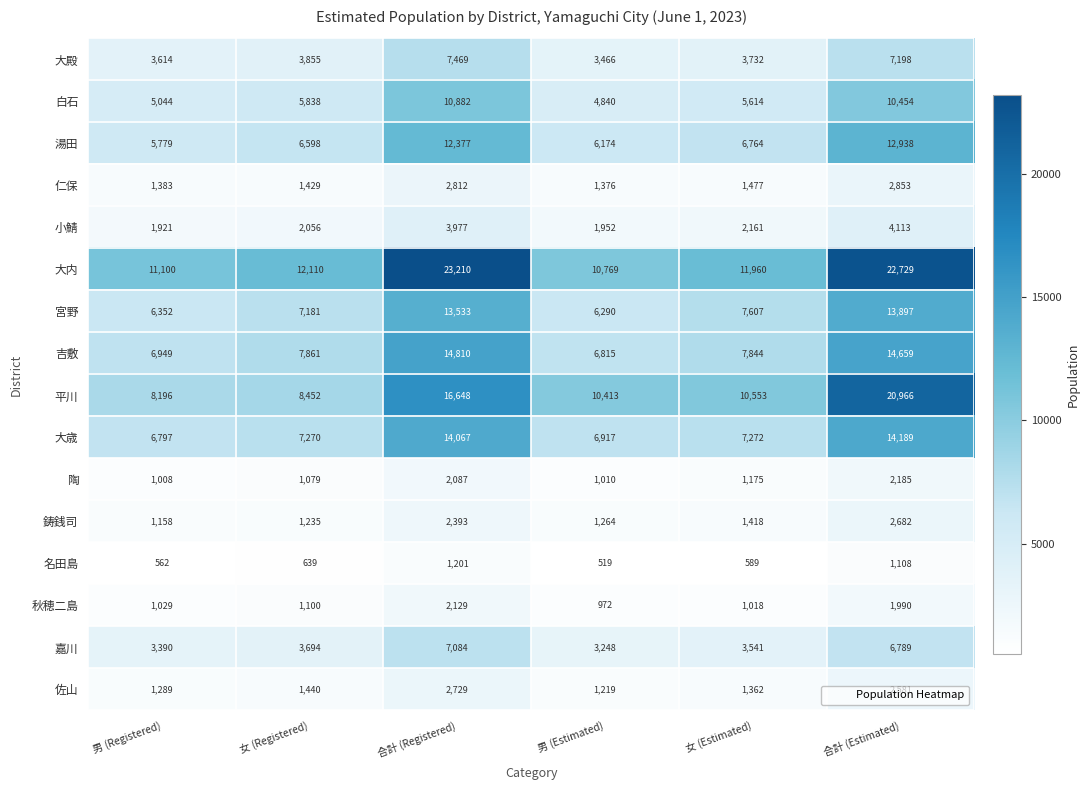

What is the approximate value of 宮野 at 女 (Registered)?

7181